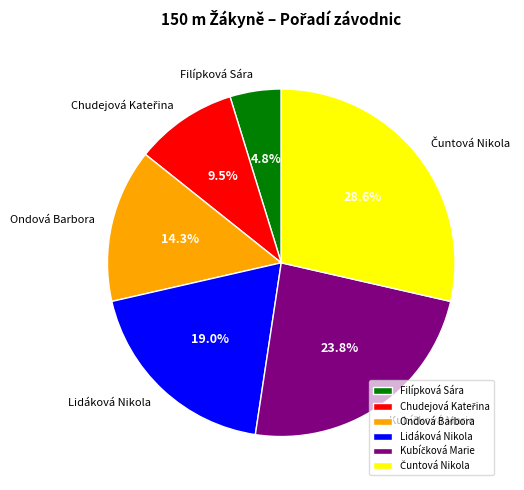

How many segments does this pie chart have?

6